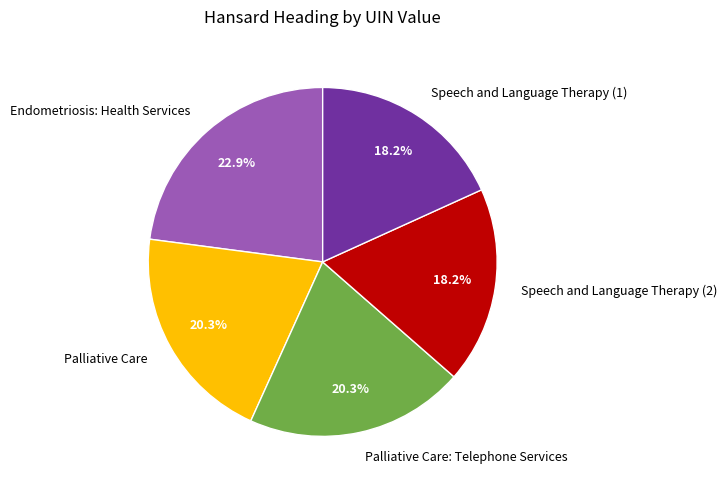

What is the largest slice in the pie chart?

Endometriosis: Health Services